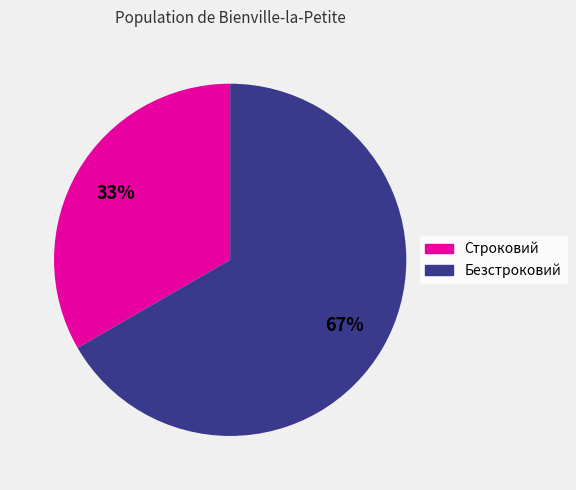

Approximately how many times larger is the value at Строковий compared to Безстроковий?

0.5